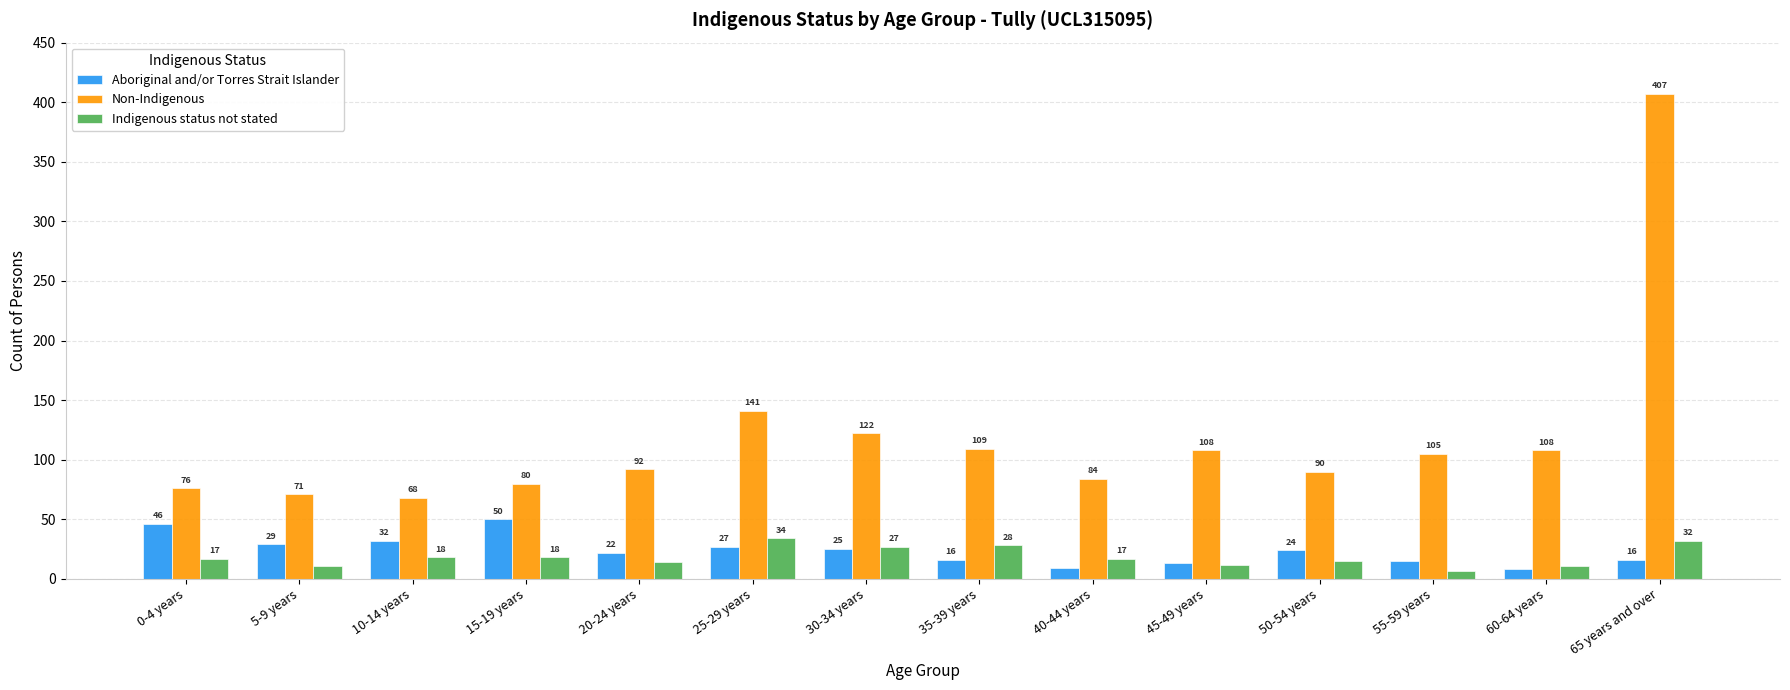

How many groups of bars are there?

14